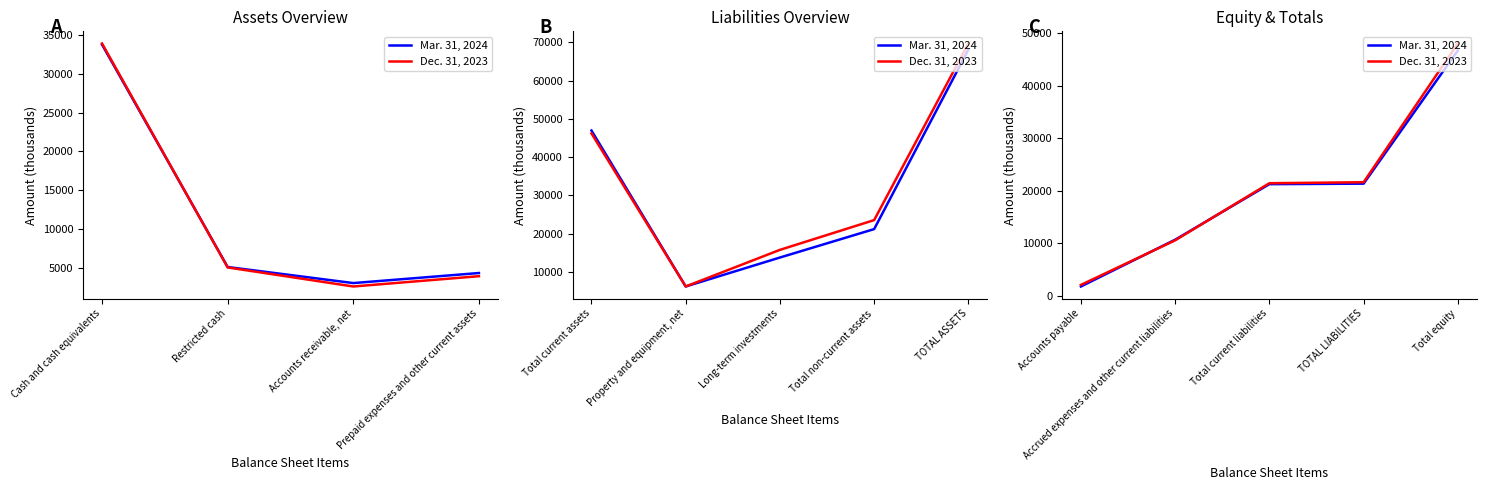

Which series has the largest total across all categories?

Dec. 31, 2023